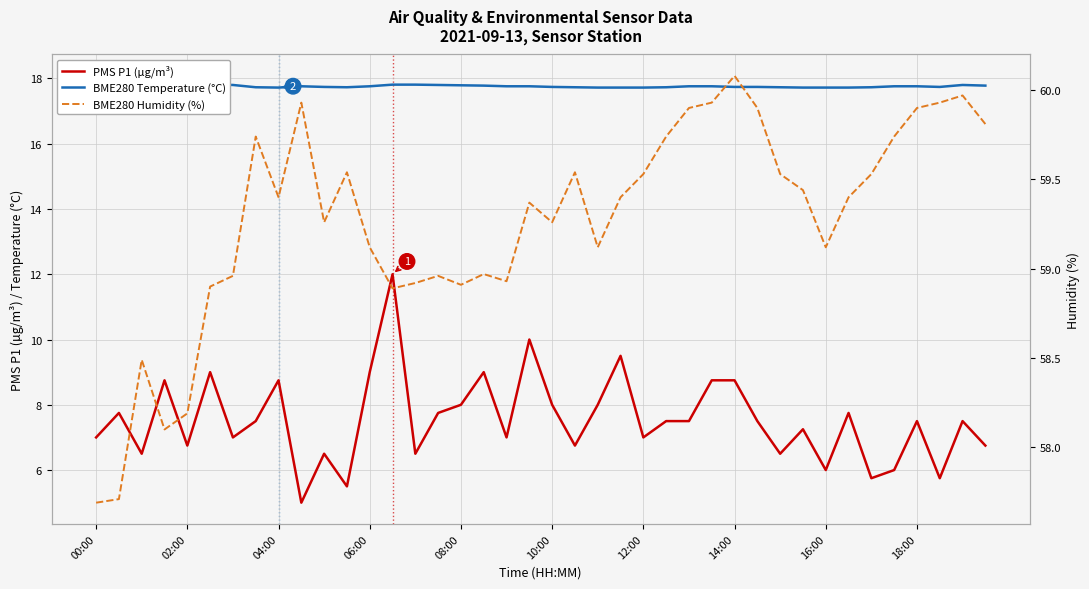

Does the chart display data point markers on the line(s)?

No